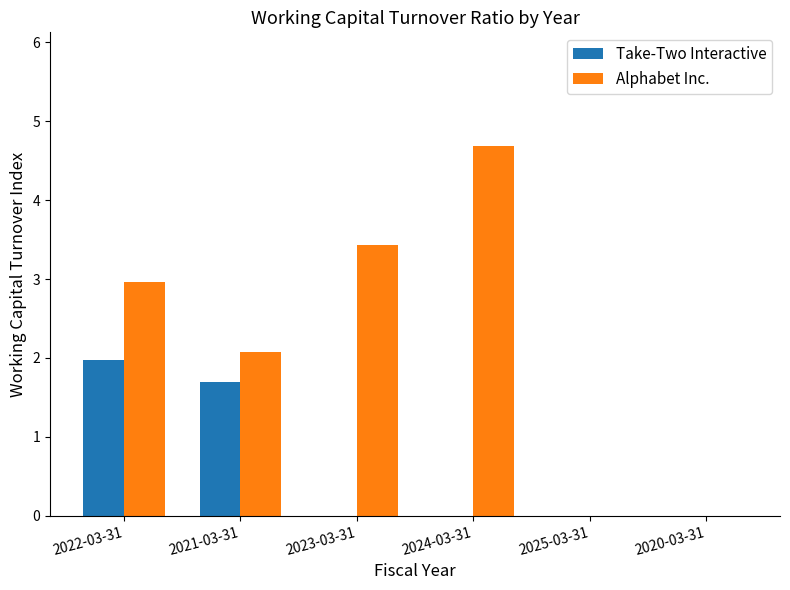

What is the sum of all Alphabet Inc. values?

13.2